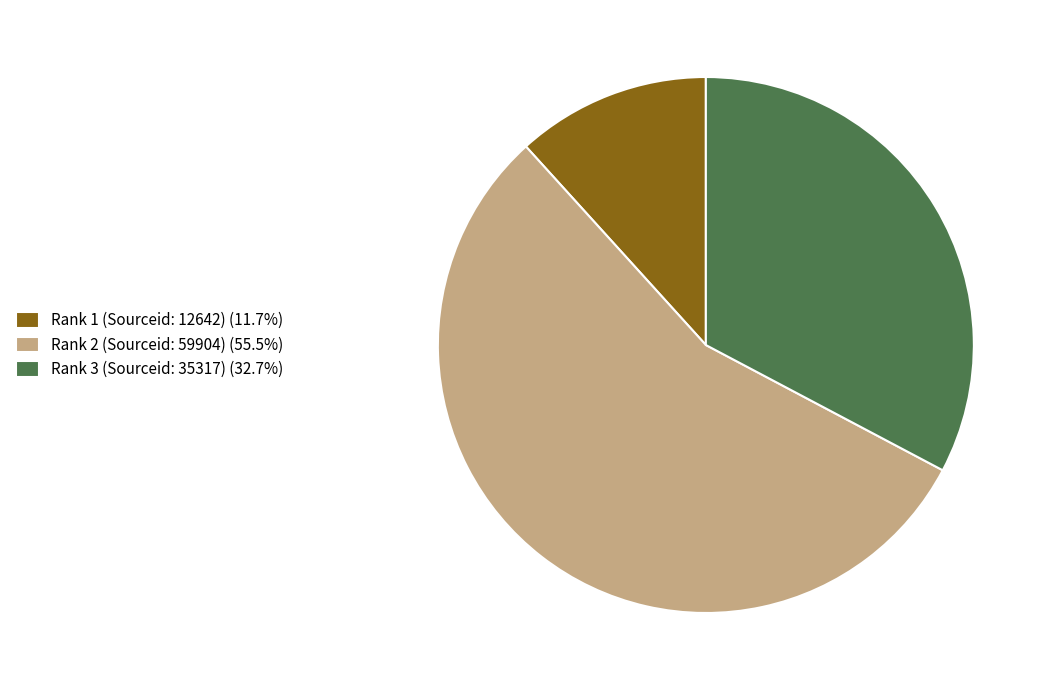

Do Rank 3 (Sourceid: 35317) and Rank 2 (Sourceid: 59904) together represent more than half of the pie?

Yes